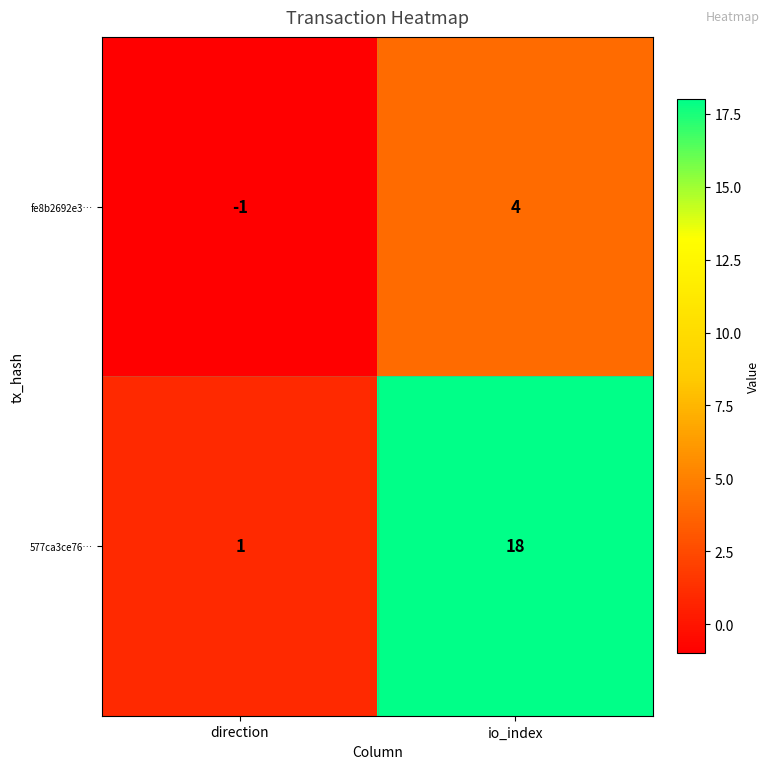

What is the difference between the maximum and minimum values in the fe8b2692e3… series?

5